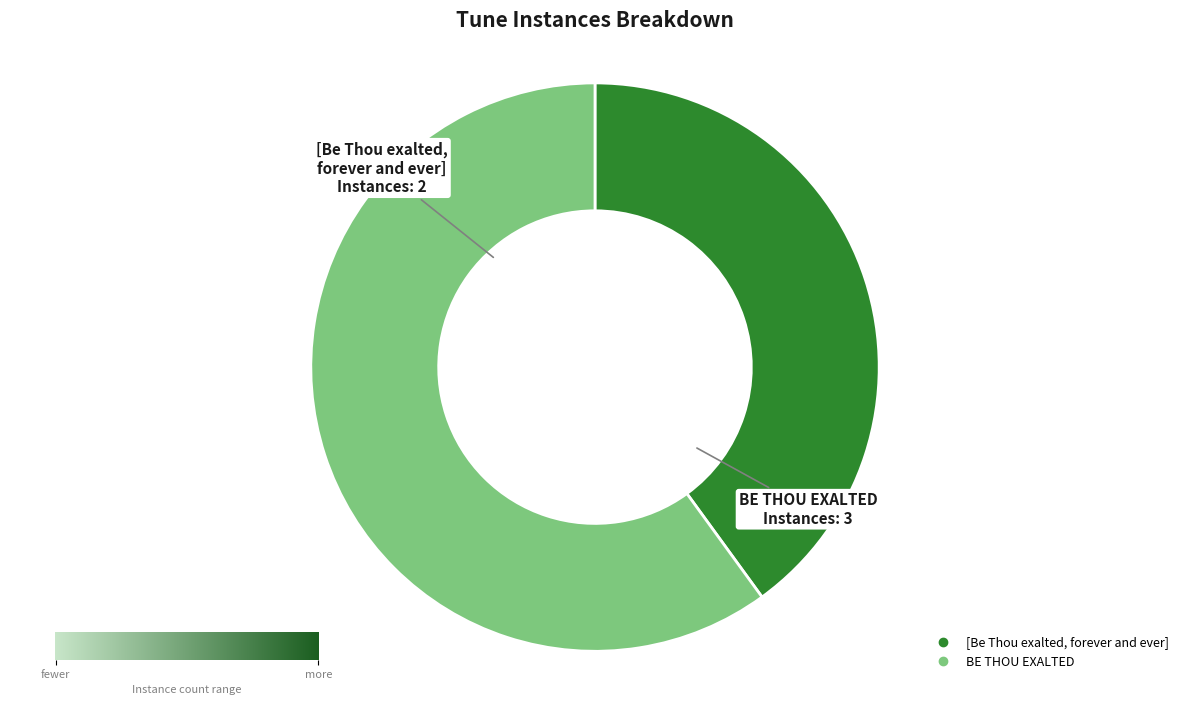

Do BE THOU EXALTED and [Be Thou exalted, forever and ever] together represent more than half of the pie?

Yes